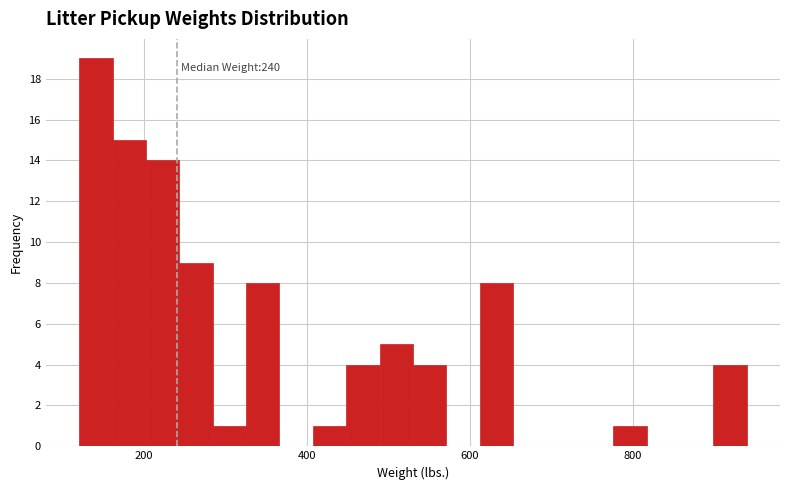

Around what value on the x-axis is the tallest bar? Give the approximate position of its centre, as read against the axis.

140